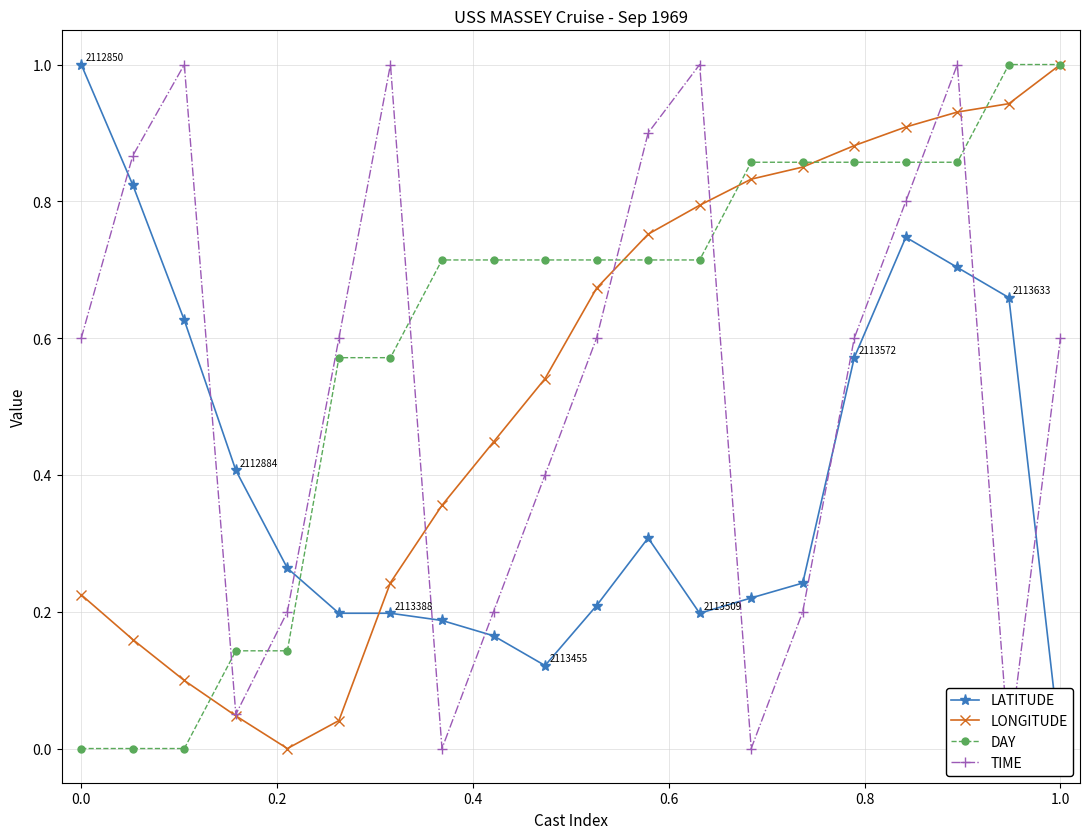

How many values in TIME are above zero?

17